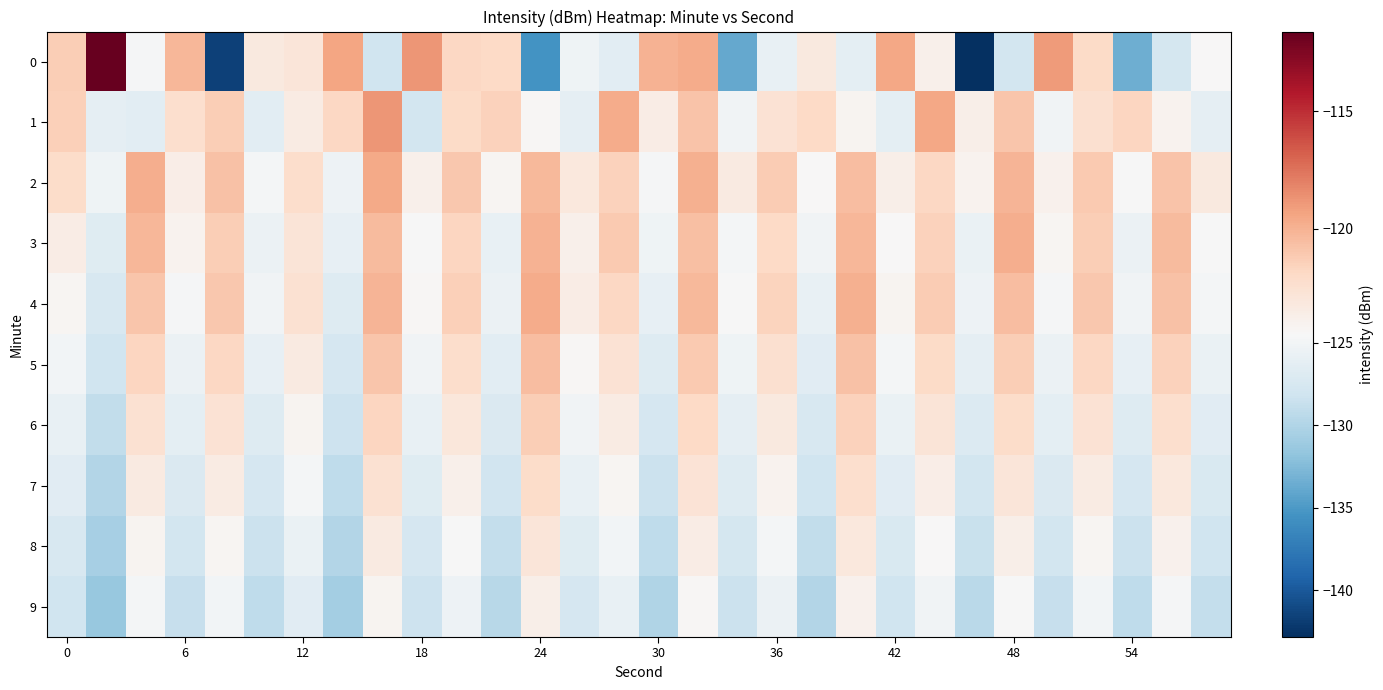

At which category is the sum across all series the highest?

16